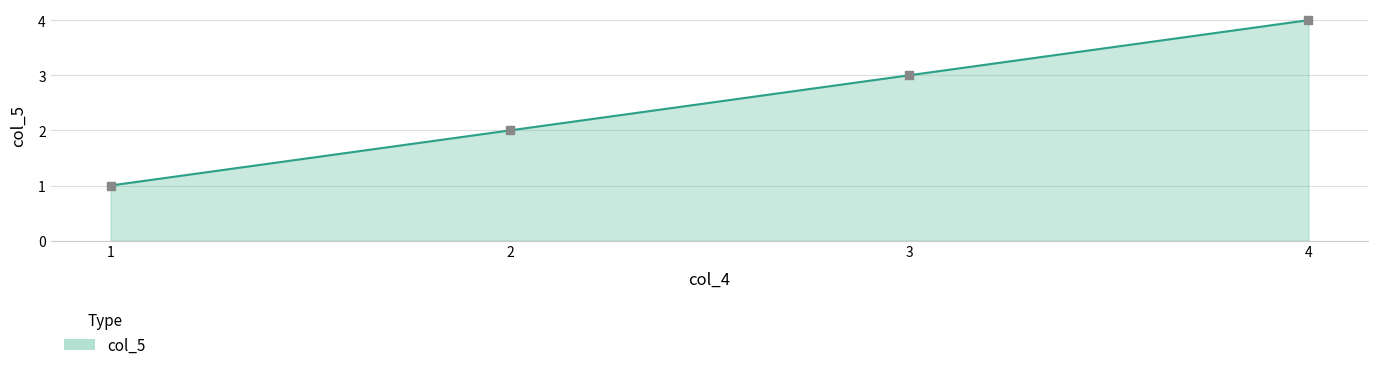

Is the value of col_5 line at 2 greater than the value of observations at 4?

No